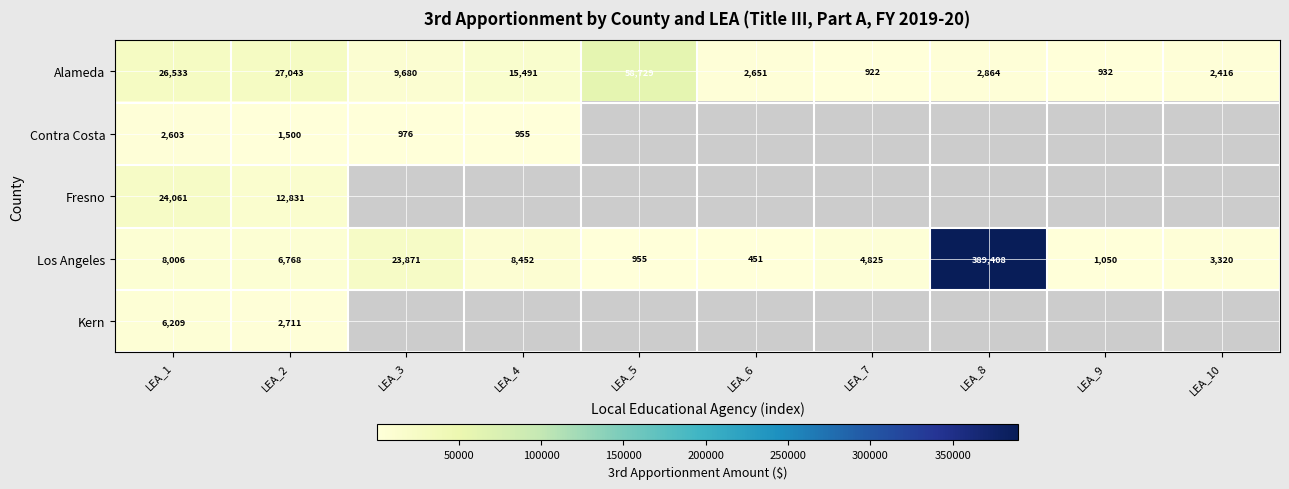

Is it true that Contra Costa equals 1398 at LEA_3?

False